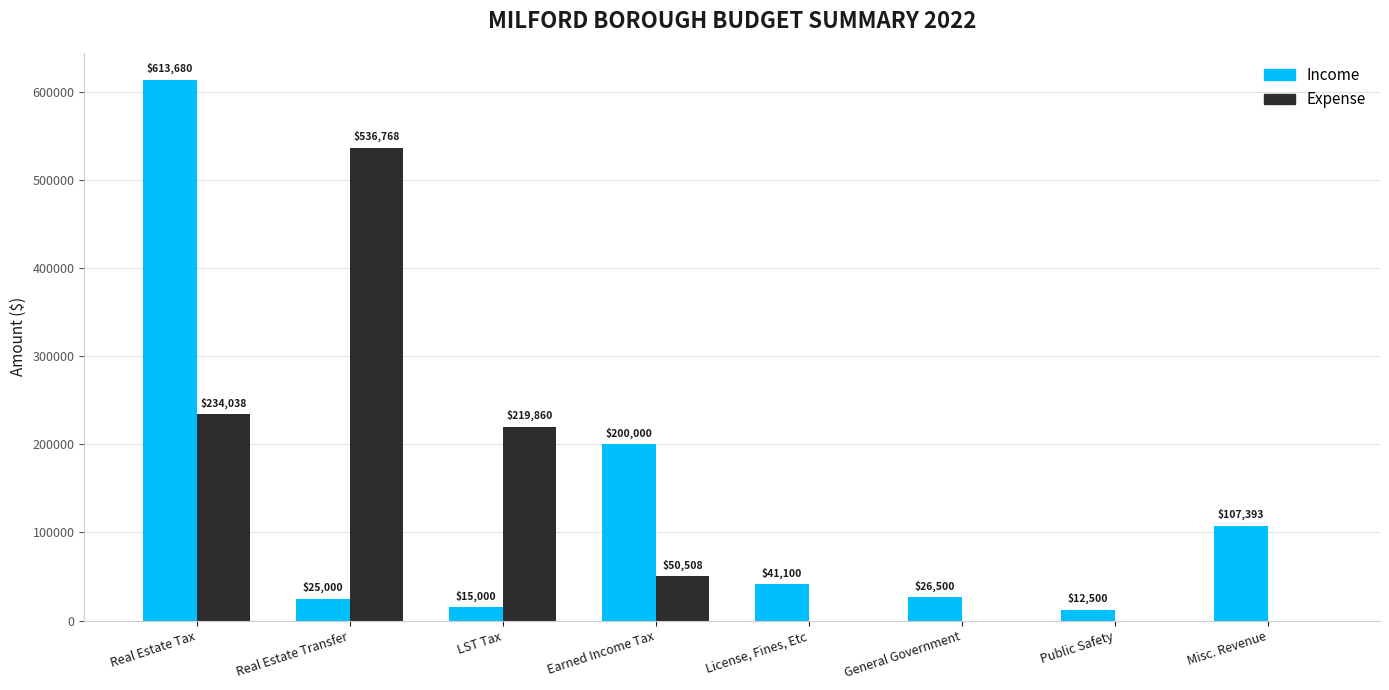

Which series changed the most between Real Estate Tax and LST Tax?

Income